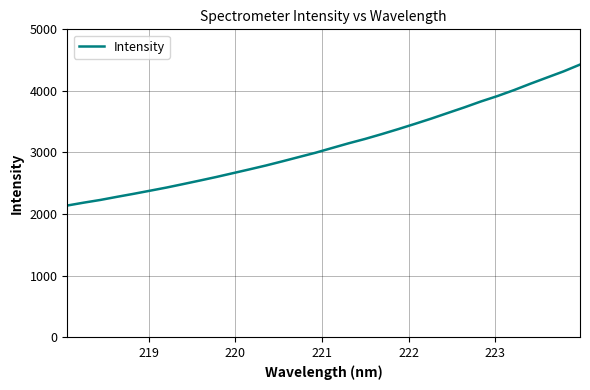

What is the difference between the maximum and minimum values?

2289.8